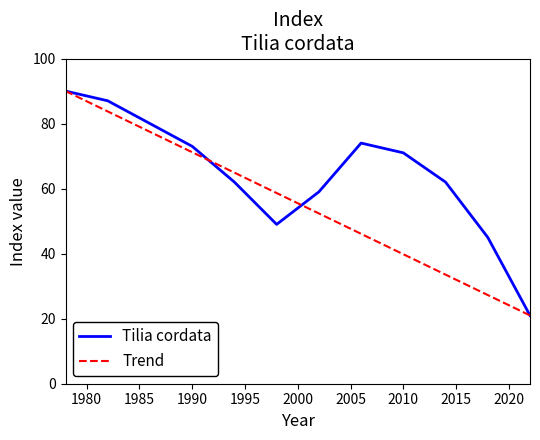

What is the value of the 8th point from the left?

74